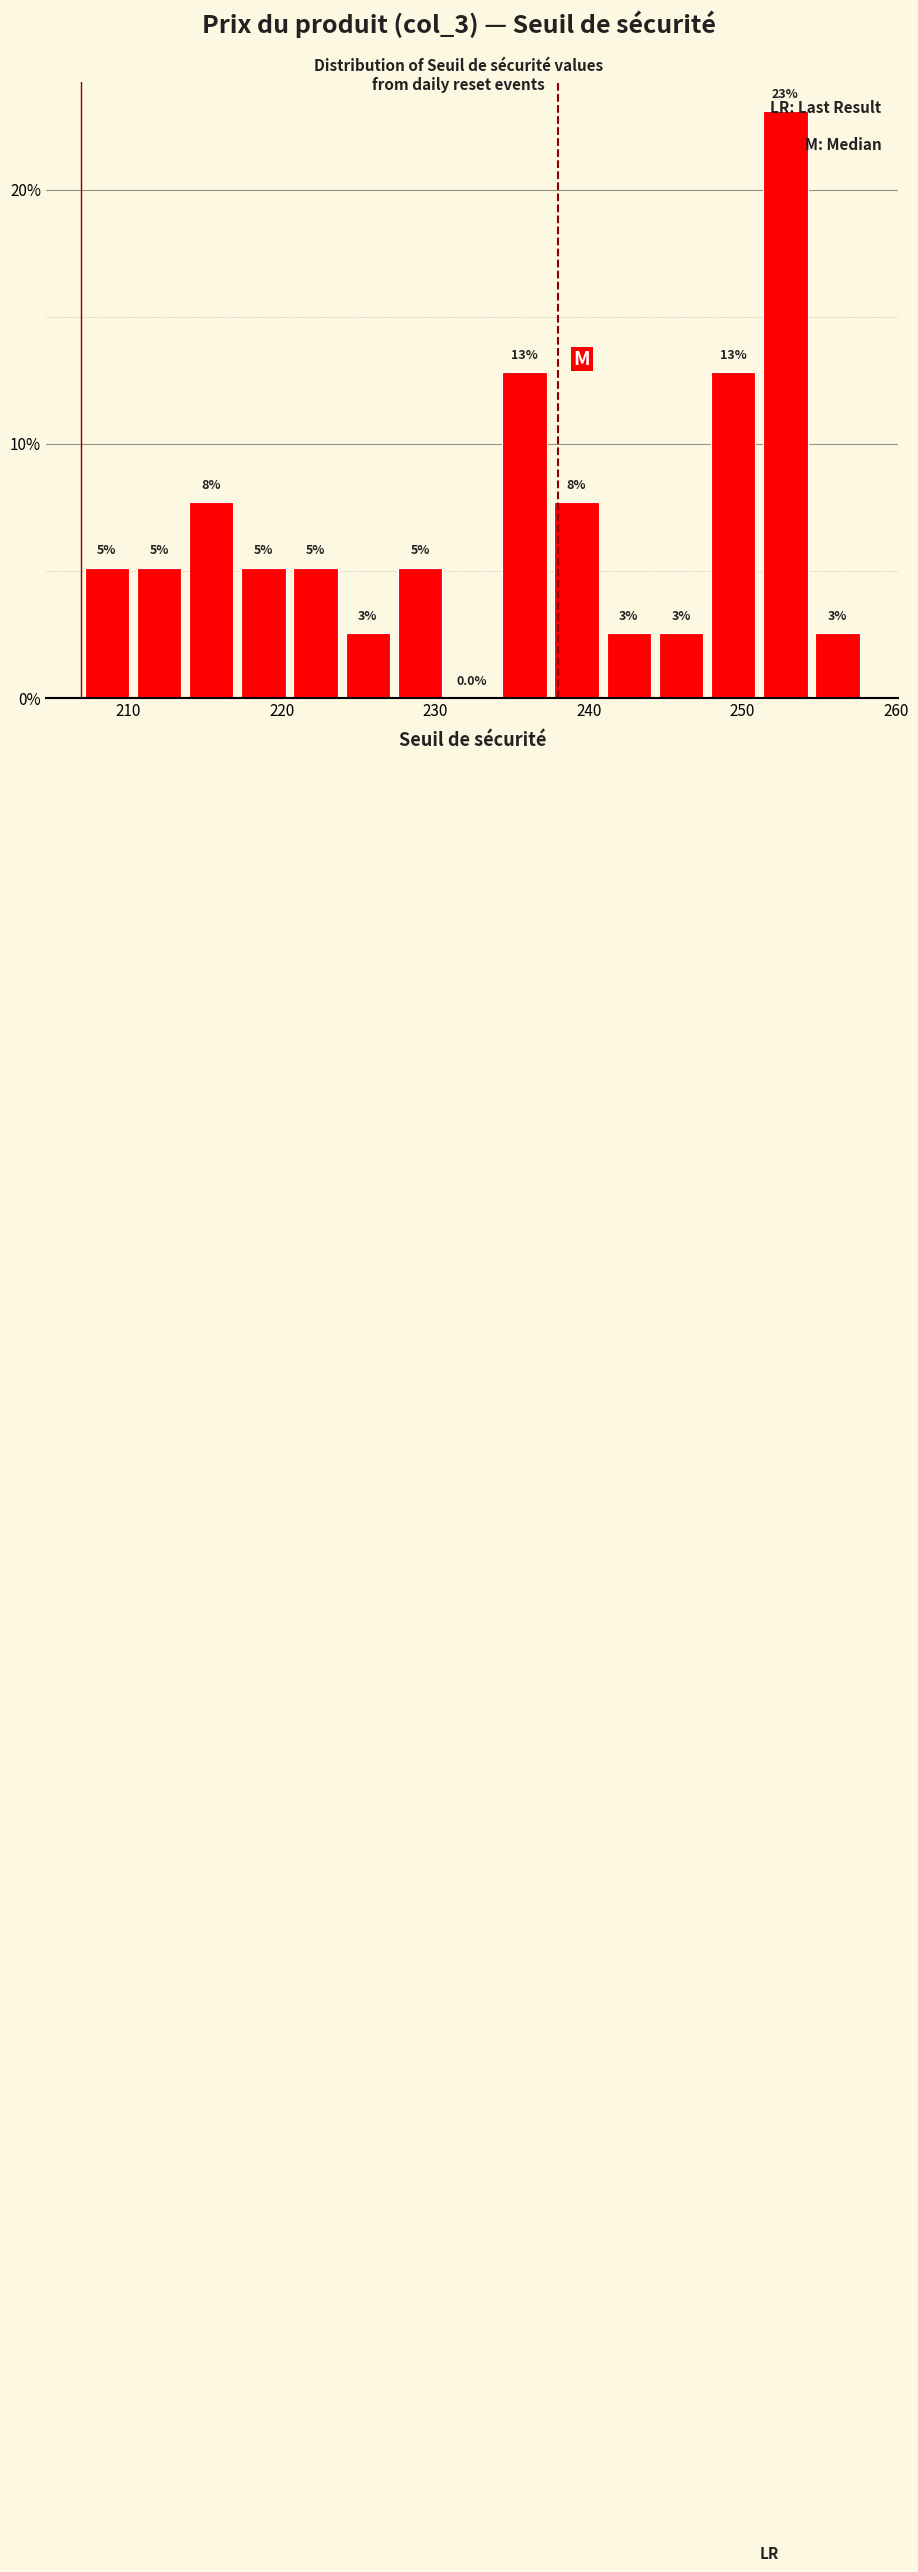

Around what value on the x-axis is the tallest bar? Give the approximate position of its centre, as read against the axis.

253